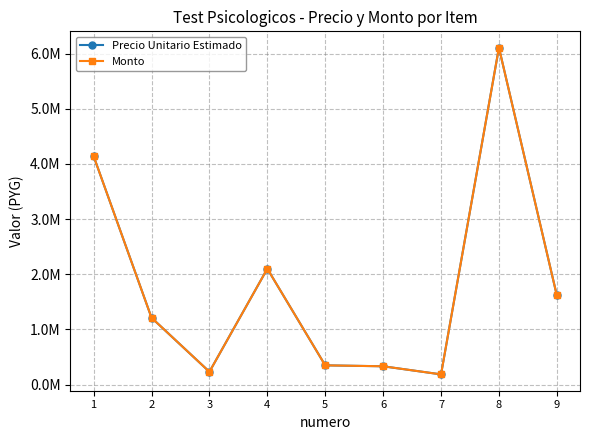

Which category has the highest value across all series?

8